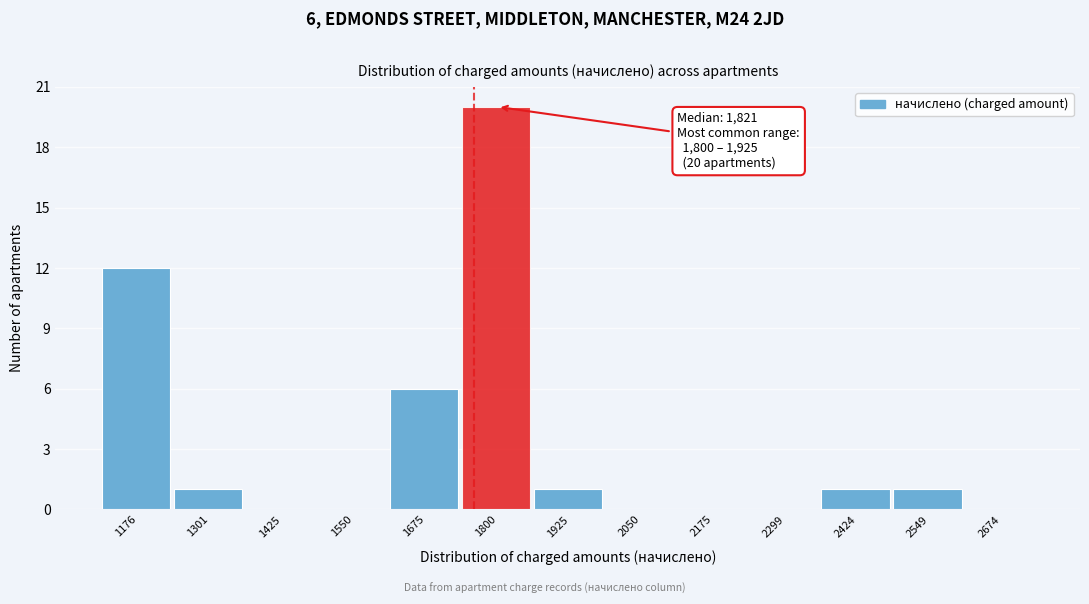

Reading left to right, what are all the values shown in this chart?

1176=12	1301=1	1425=0	1550=0	1675=6	1800=20	1925=1	2050=0	2175=0	2299=0	2424=1	2549=1	2674=0